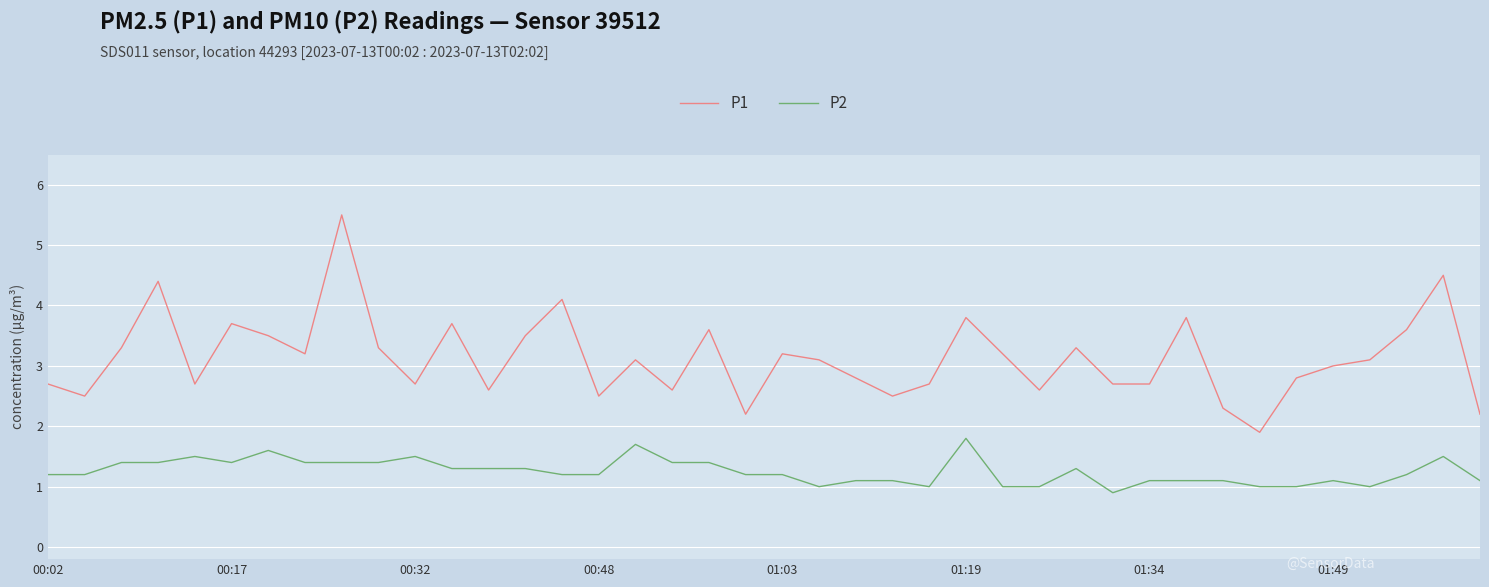

What is the difference between the maximum and minimum values in the P1 series?

3.6